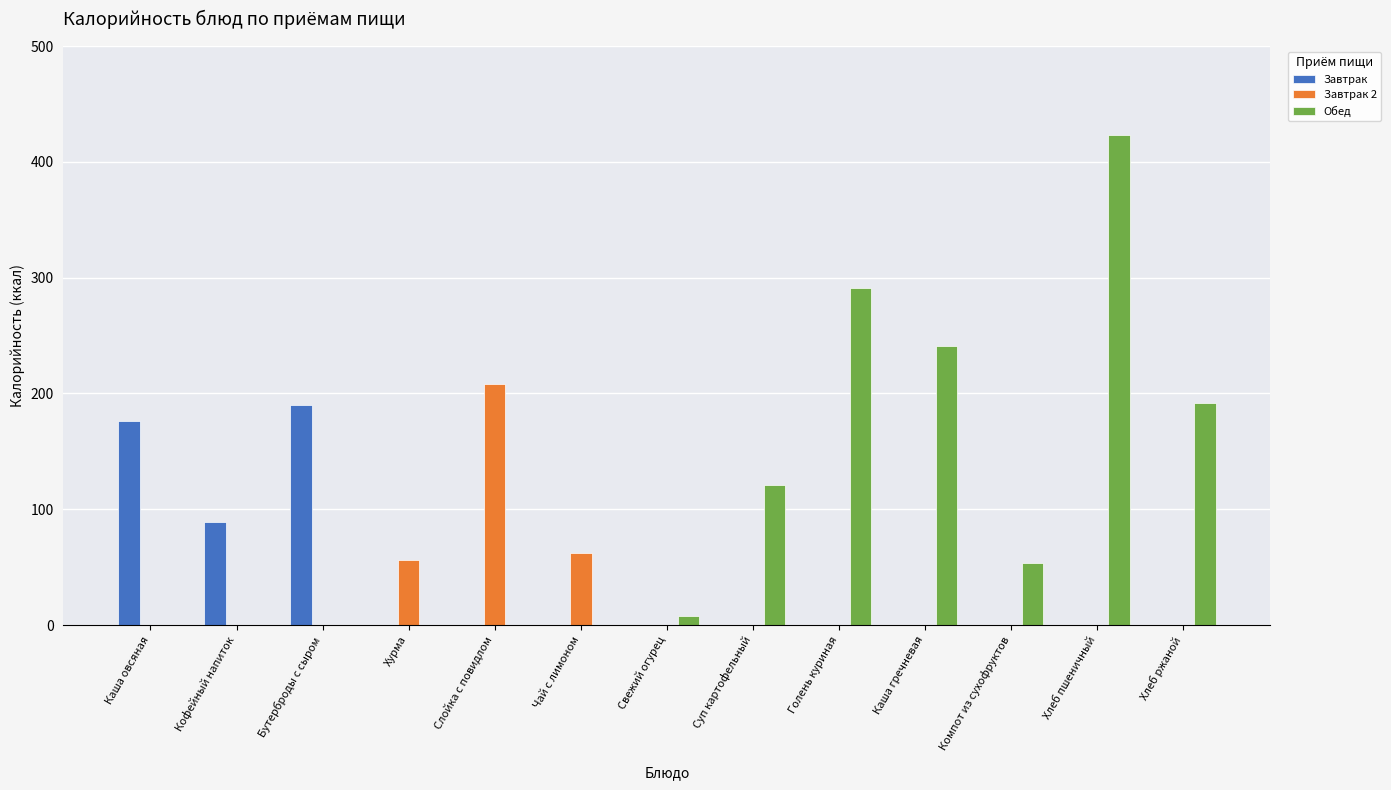

Which series changed the most between Кофейный напиток and Чай с лимоном?

Завтрак